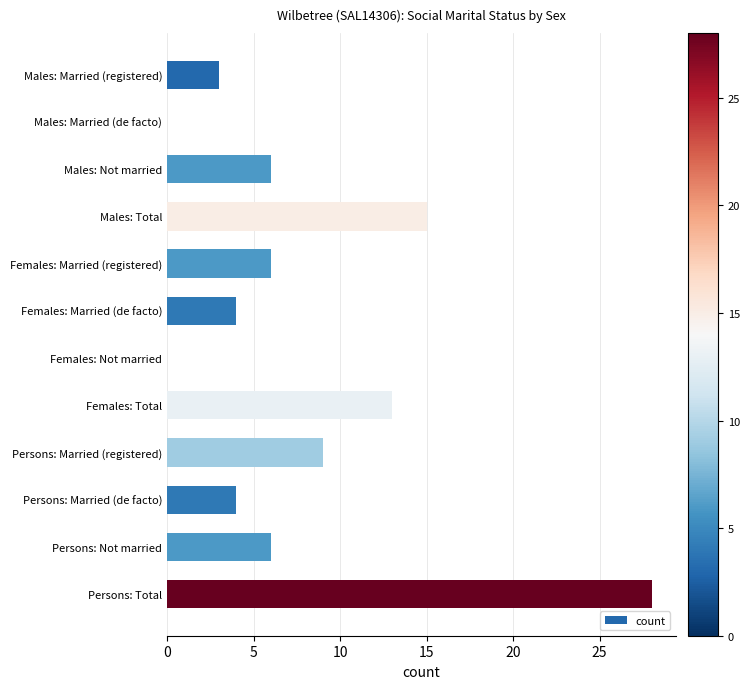

True or false: the data shows 3 at Males: Total.

False